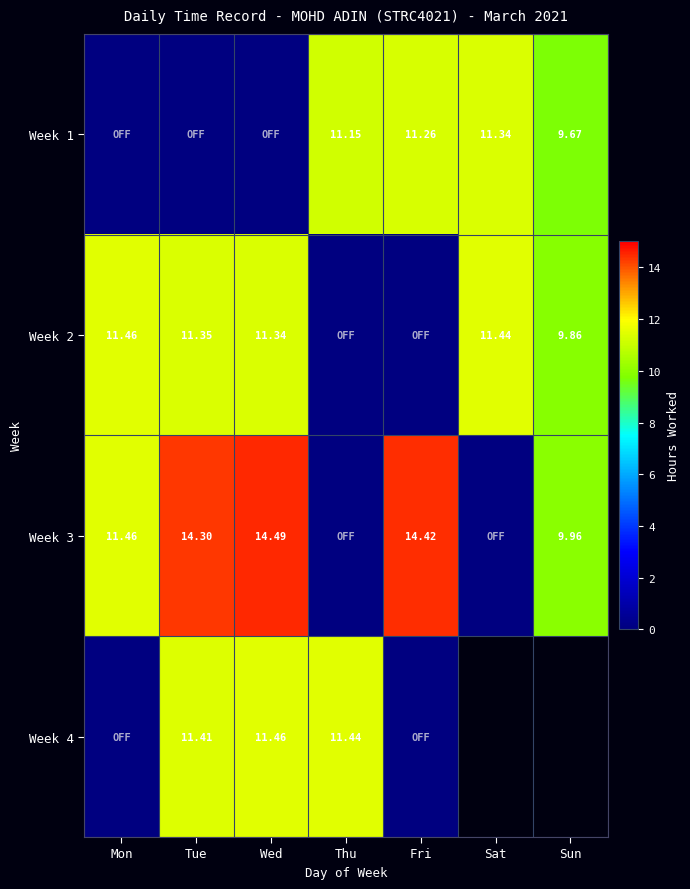

What is the maximum value for Week 2?

11.5